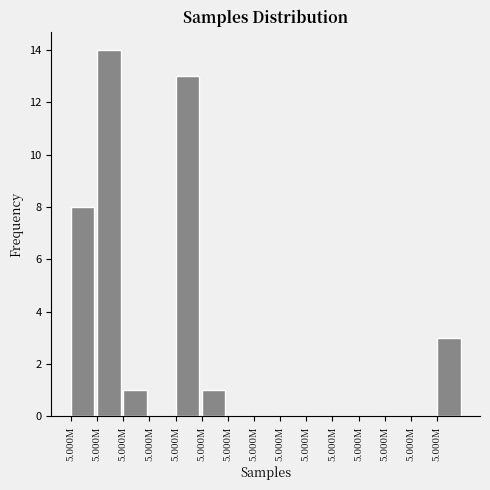

Count the number of categories in the chart.

15